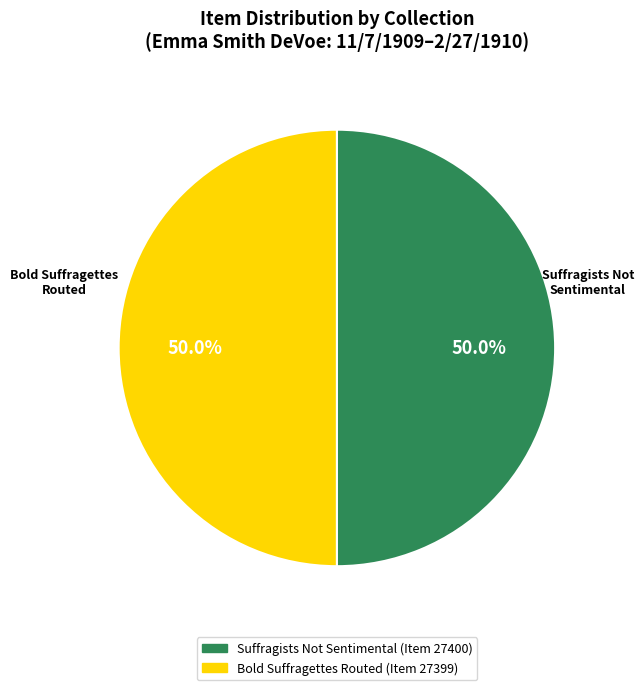

How many segments does this pie chart have?

2